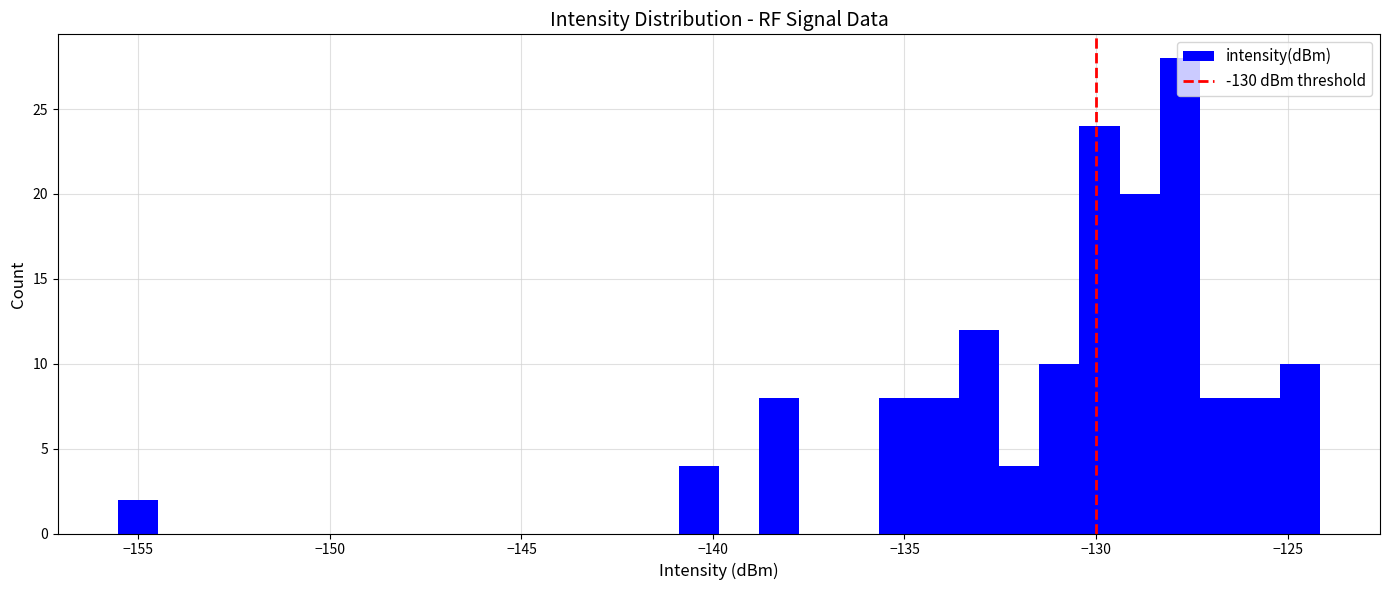

Around what value on the x-axis is the tallest bar? Give the approximate position of its centre, as read against the axis.

-128.0